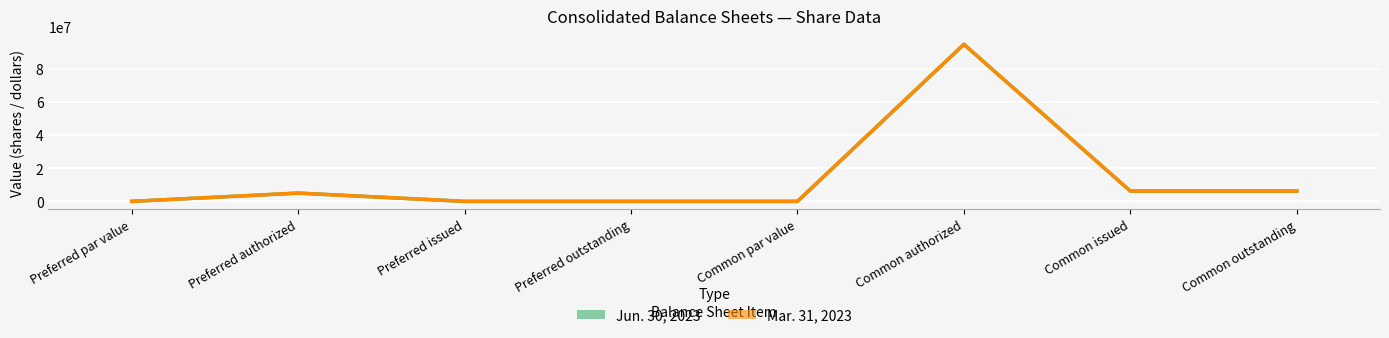

How many positive values does the Jun. 30, 2023 series have?

4